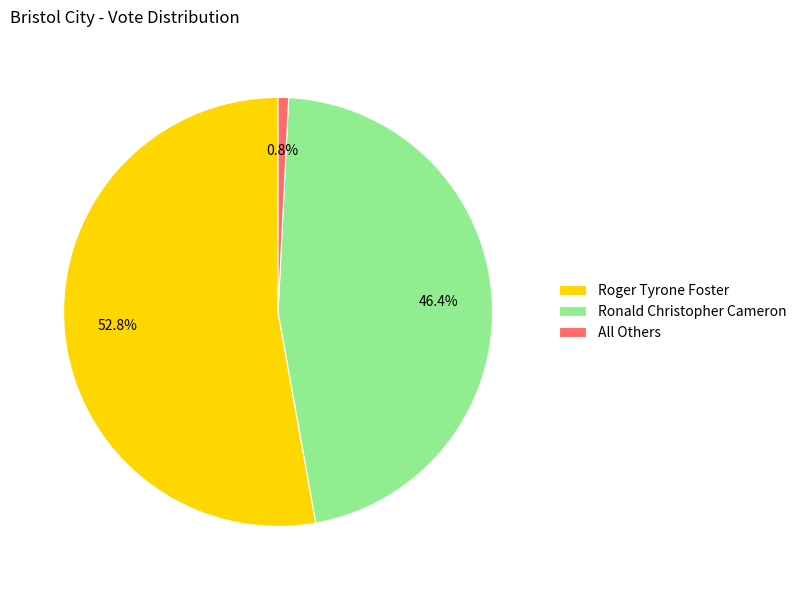

Is the sum of Roger Tyrone Foster and Ronald Christopher Cameron greater than half?

Yes